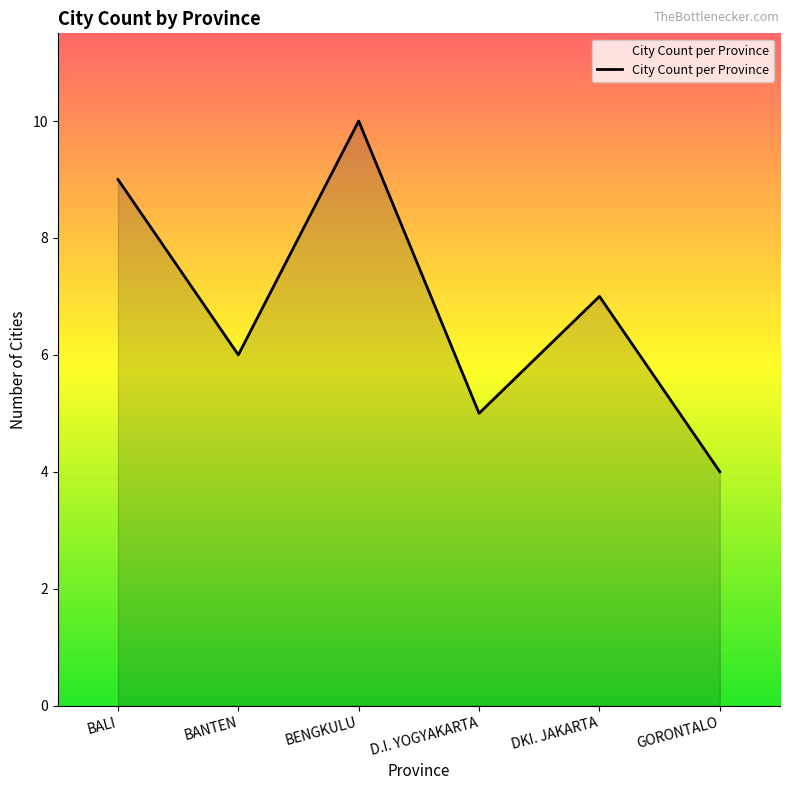

What is the sum of all values?

41